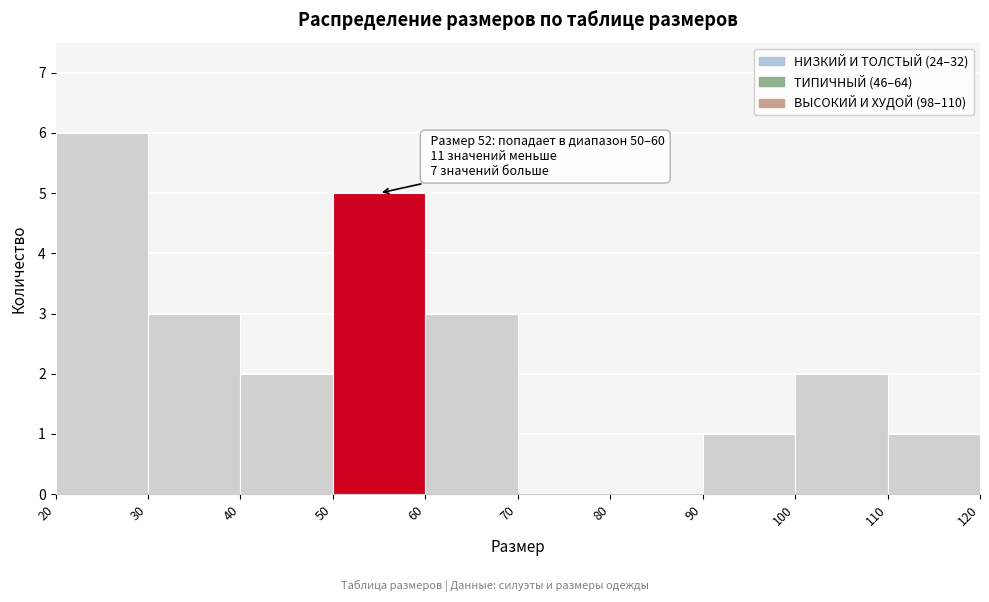

Which range on the x-axis has the tallest bar?

20 to 30